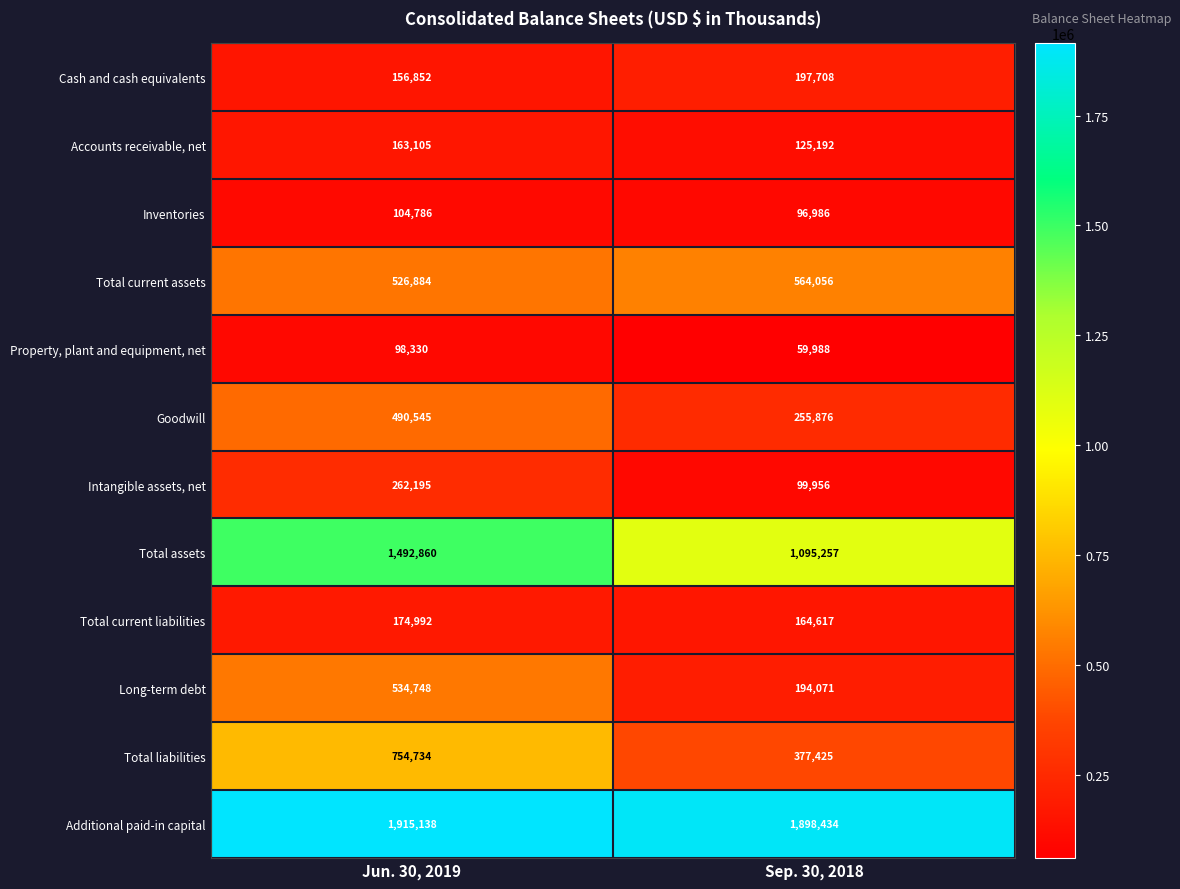

What is the average value of the Inventories series?

100886